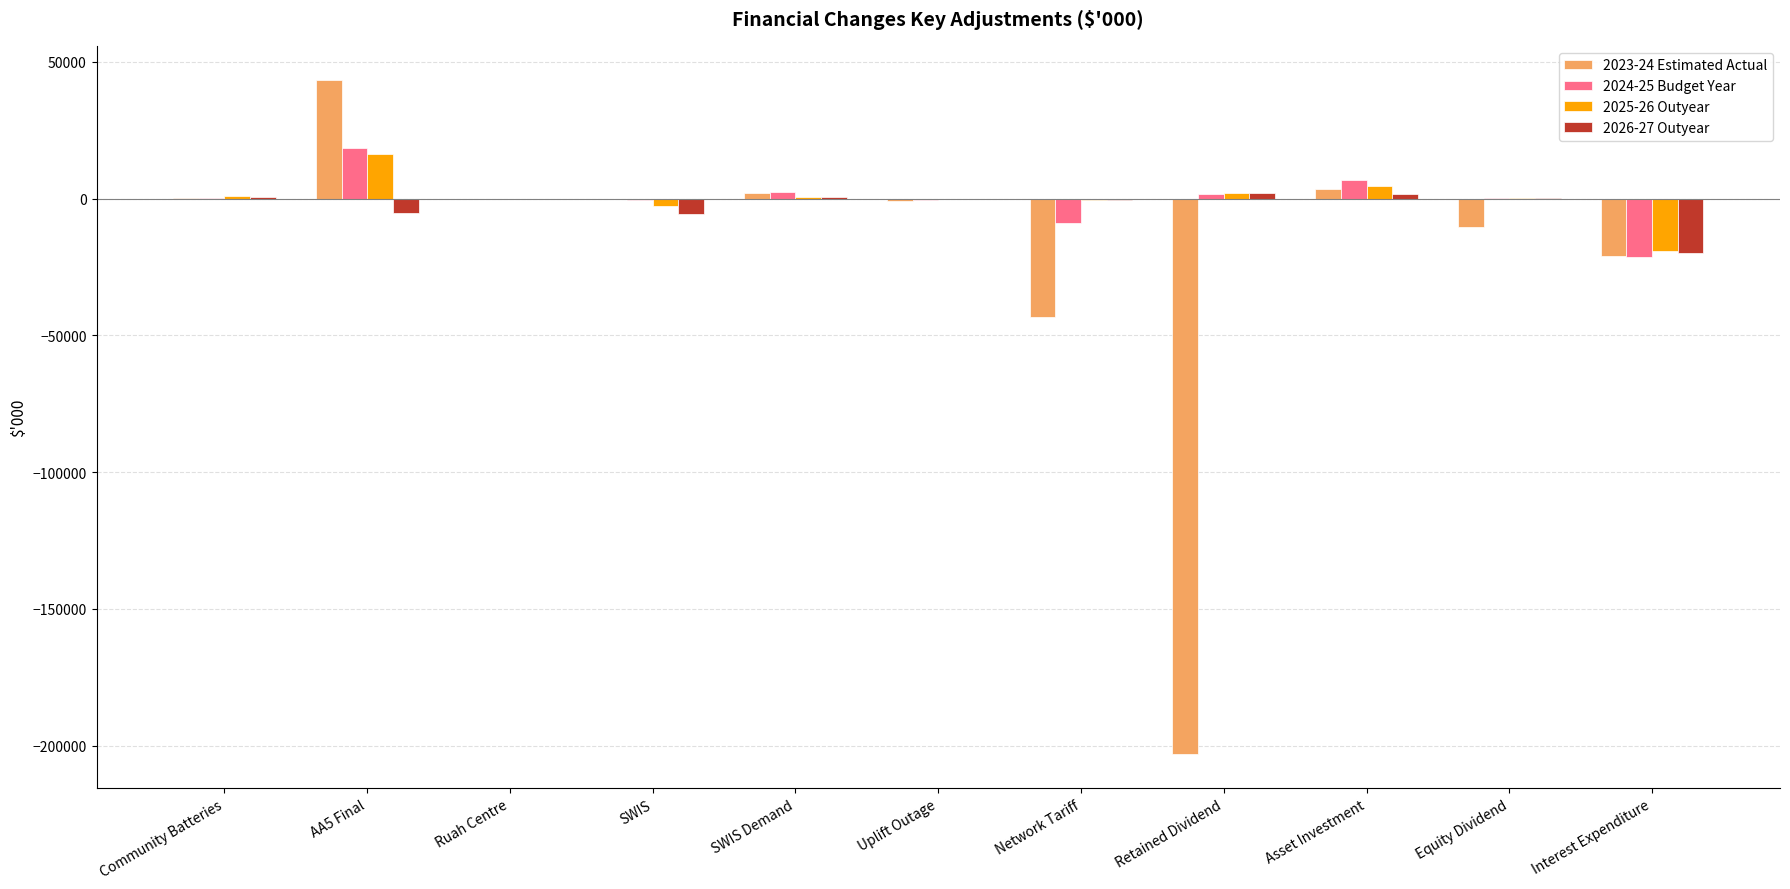

Is it true that 2024-25 Budget Year equals -463 at Uplift Outage?

True